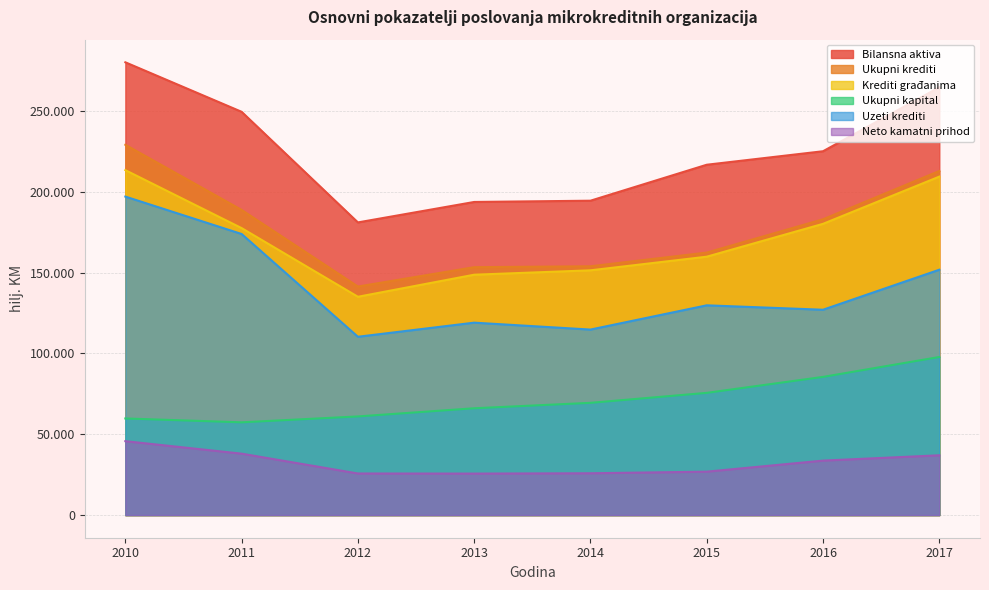

How many interior local valleys does the Bilansna aktiva series have?

1